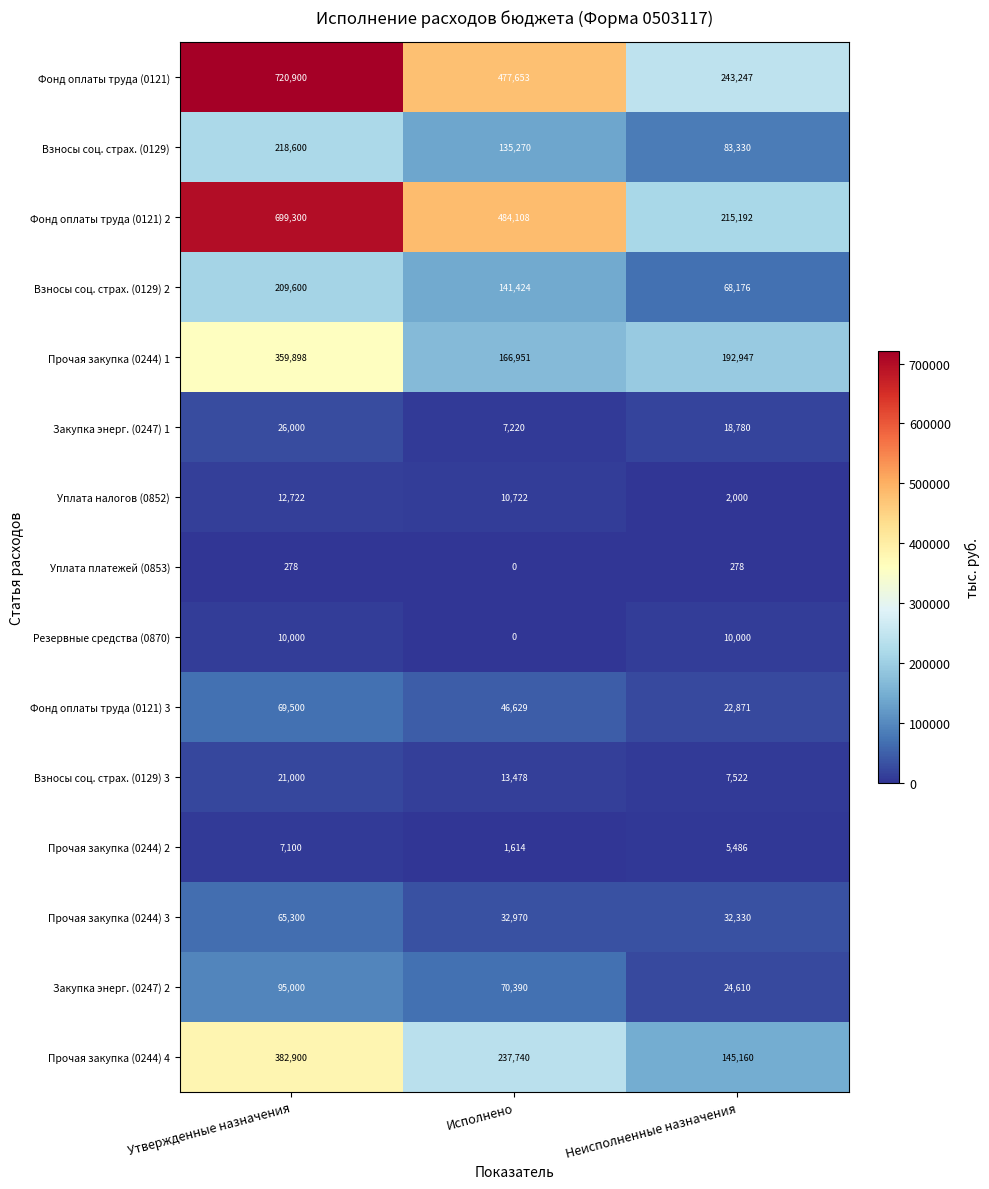

Between Утвержденные назначения and Неисполненные назначения, which series saw the biggest shift?

Фонд оплаты труда (0121) 2